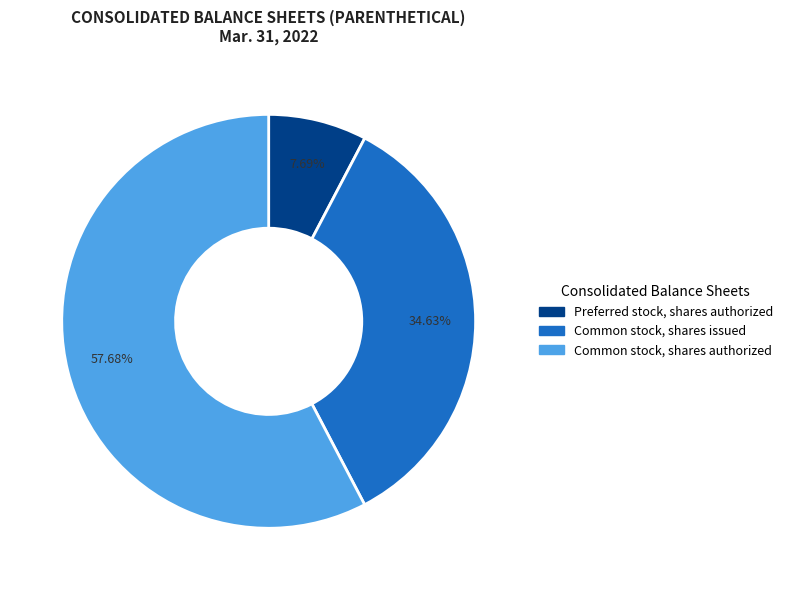

The Preferred stock, shares authorized slice represents 2% of the pie. True or false?

False